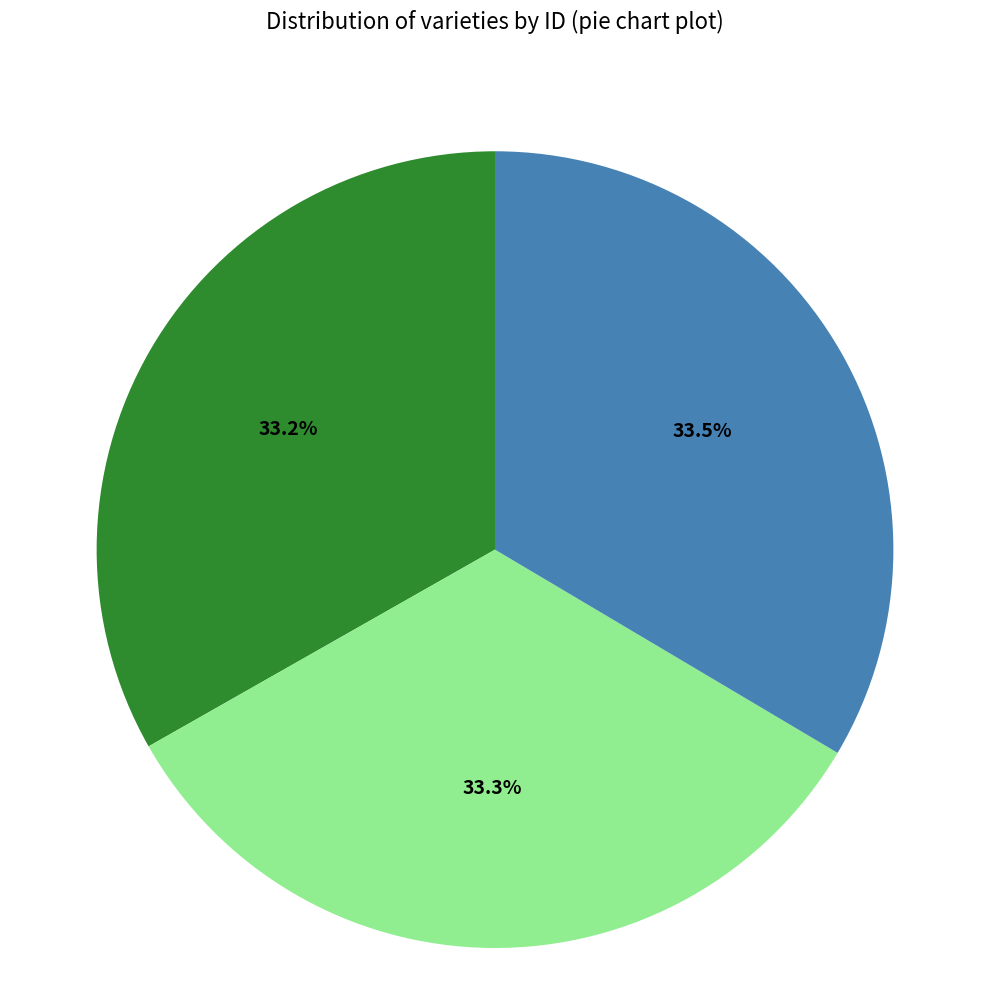

Does any single category account for the majority?

No